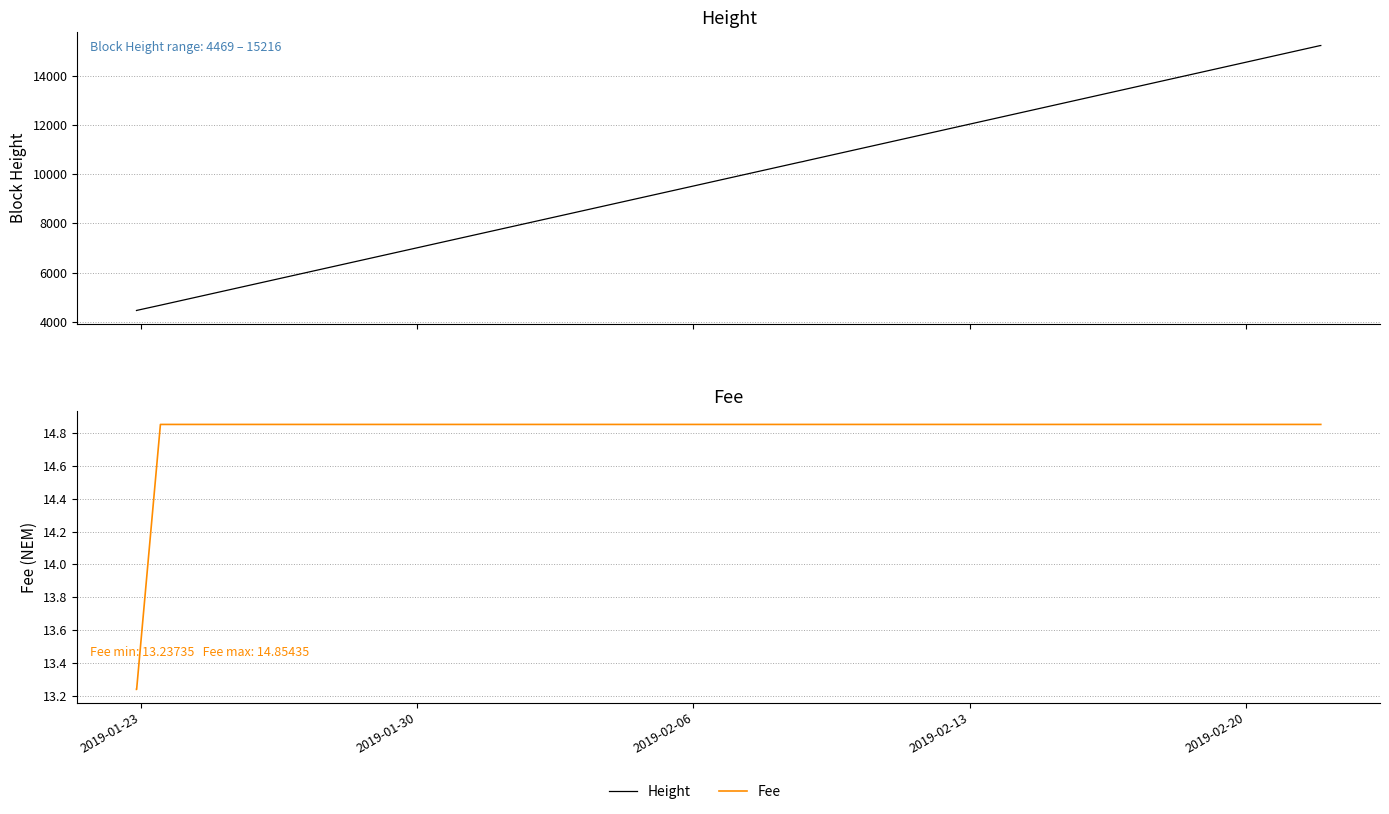

What is the sum of all Height values?

259263.0